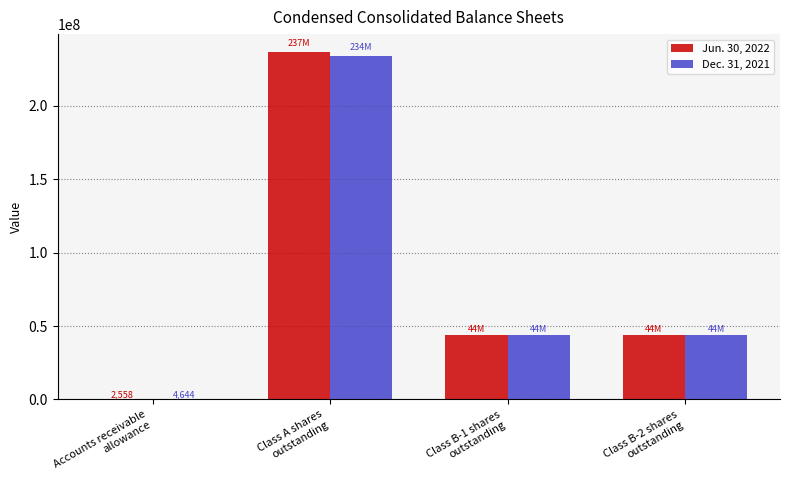

What is the maximum value shown in the chart?

236967859